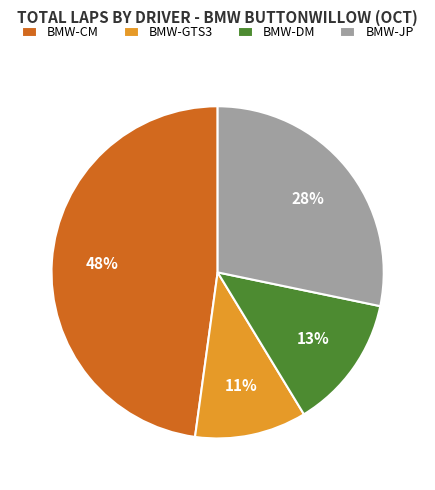

Is the sum of BMW-JP and BMW-CM greater than half?

Yes